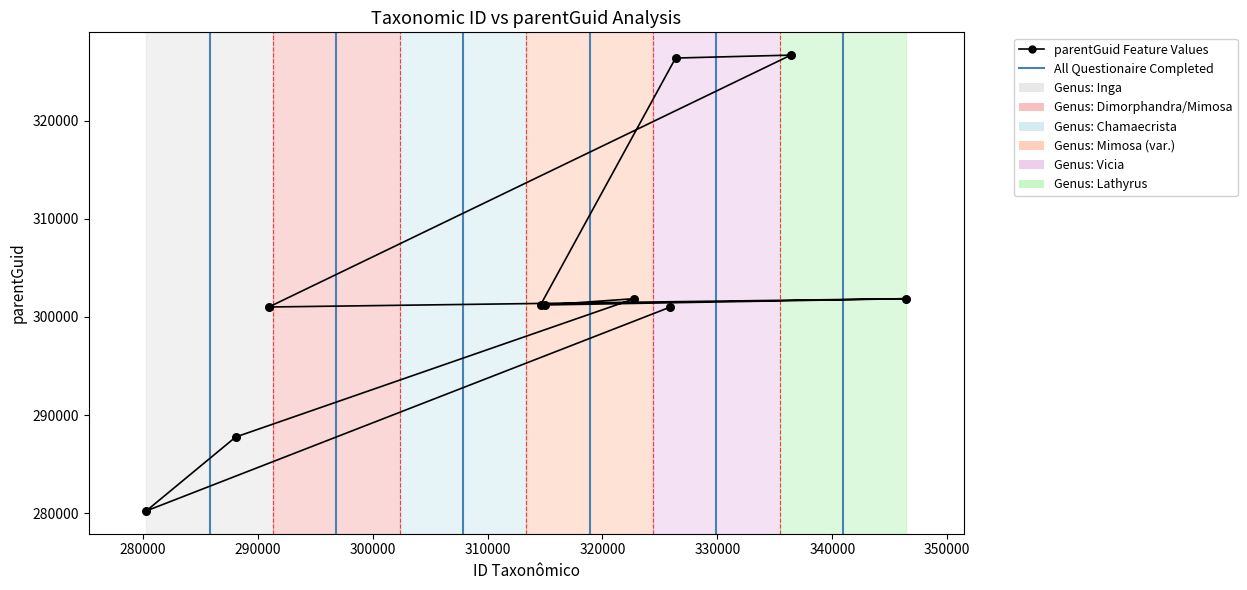

What is the change in value from 326363 to 314610?

-25139